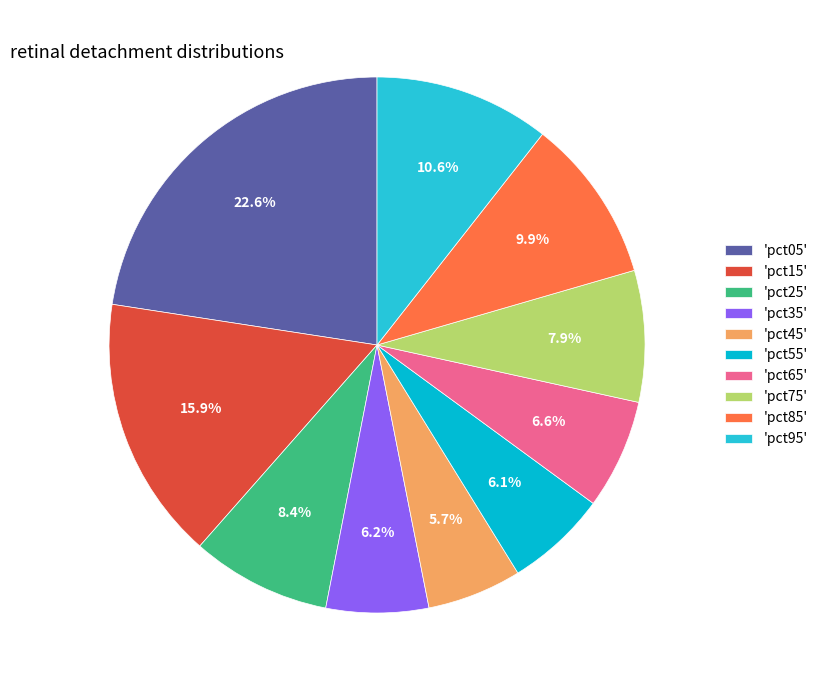

To the nearest percent, what is the difference between the largest and smallest slice percentages?

17%